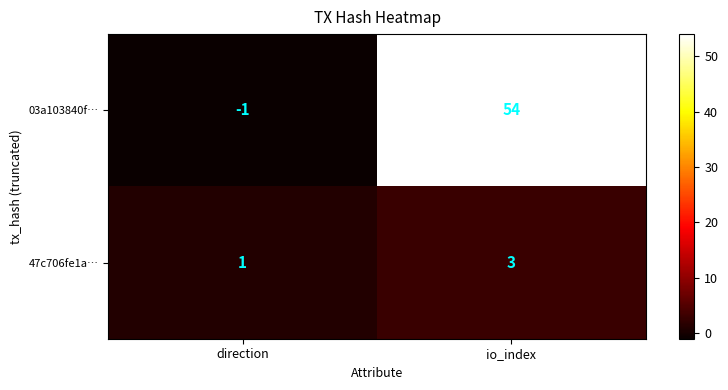

List the series in order of their overall mean, lowest first.

47c706fe1a…, 03a103840f…